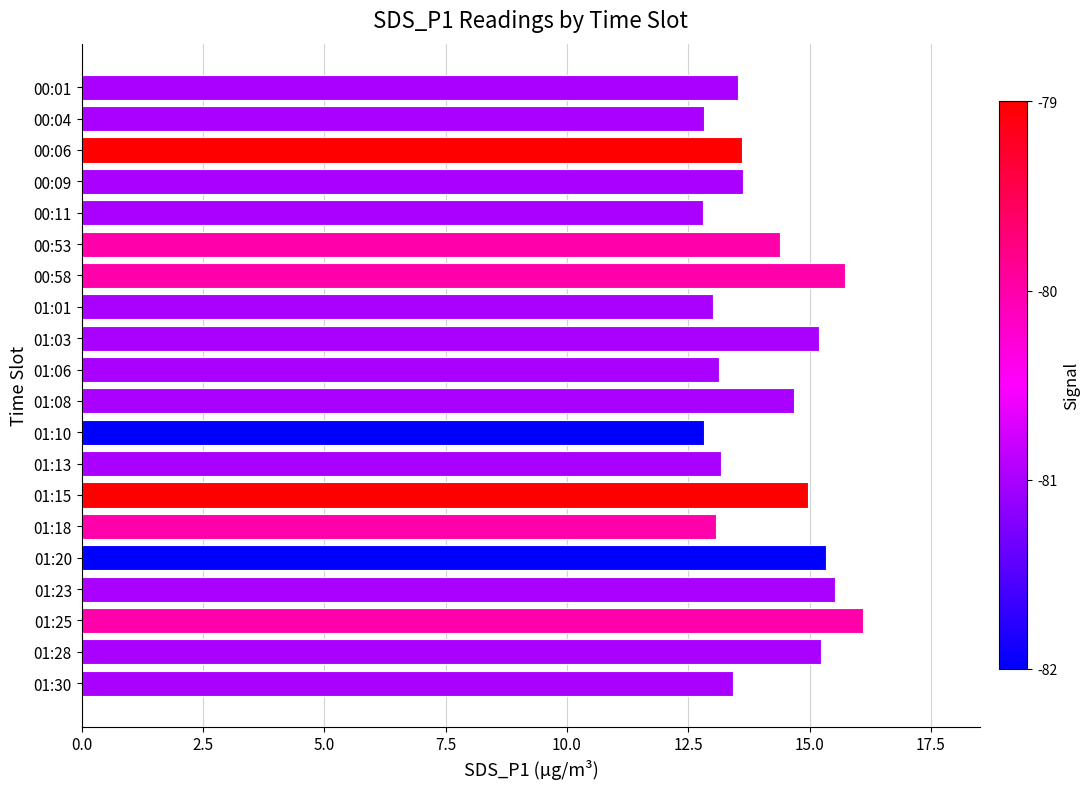

The value at 01:06 is 6.1. True or false?

False